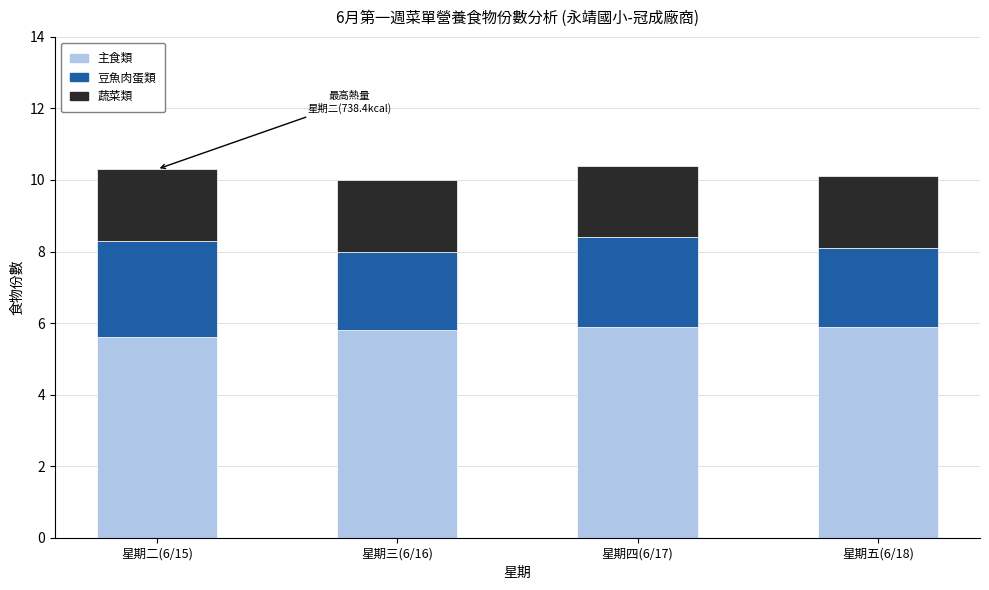

Reading left to right, transcribe the values for 主食類.

星期二(6/15)=5.6	星期三(6/16)=5.8	星期四(6/17)=5.9	星期五(6/18)=5.9